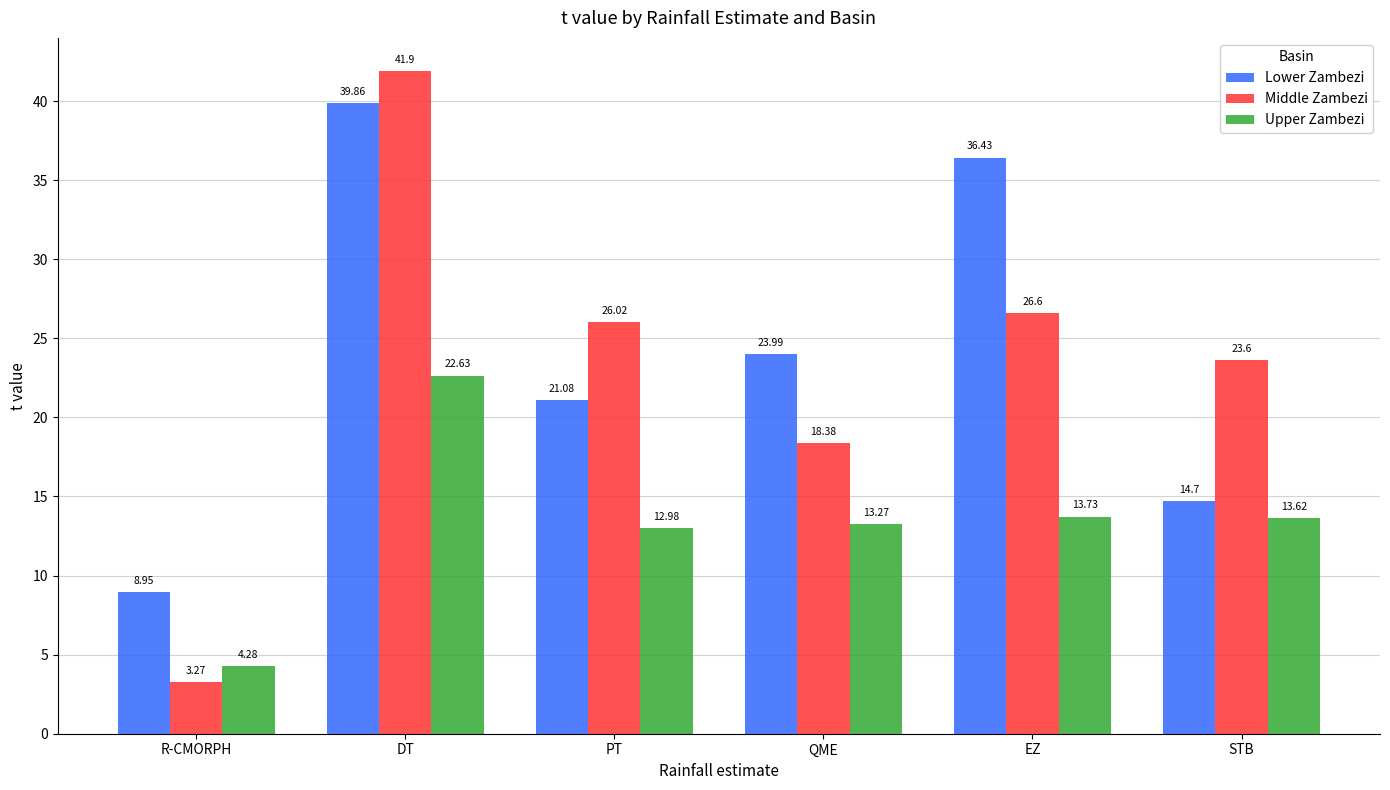

How many series are shown in this chart?

3